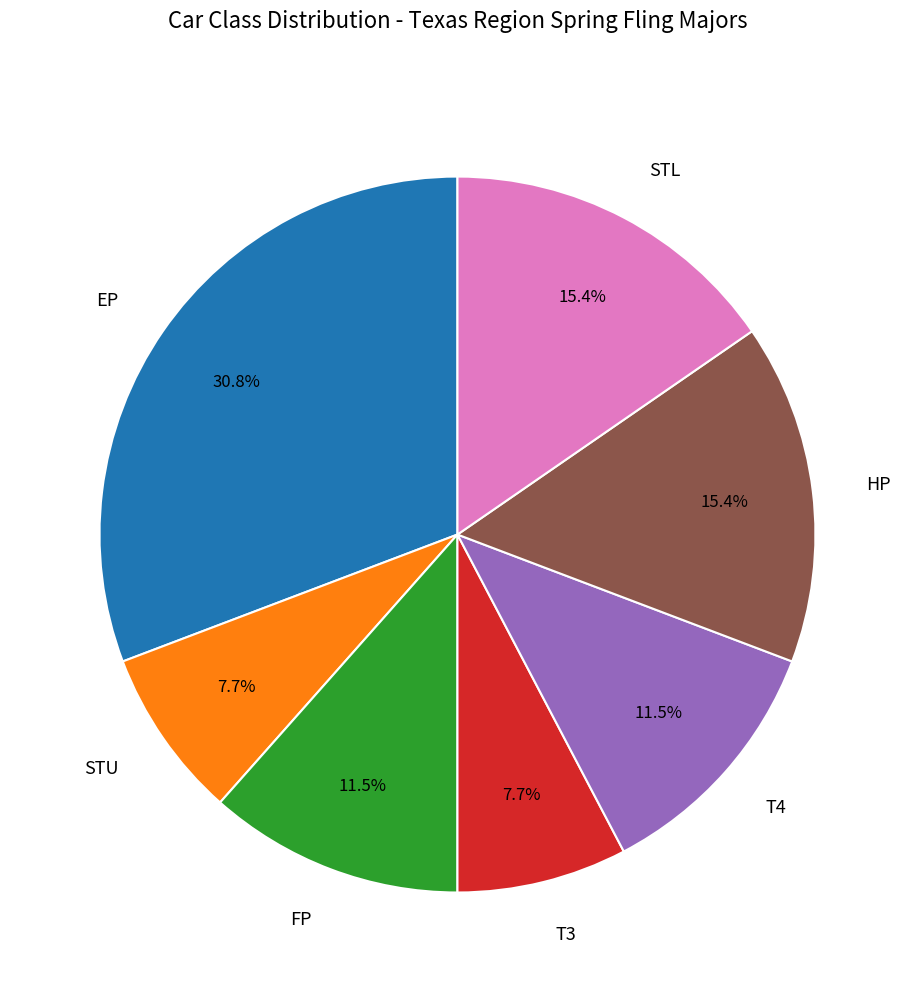

Between STU and HP, which is larger?

HP